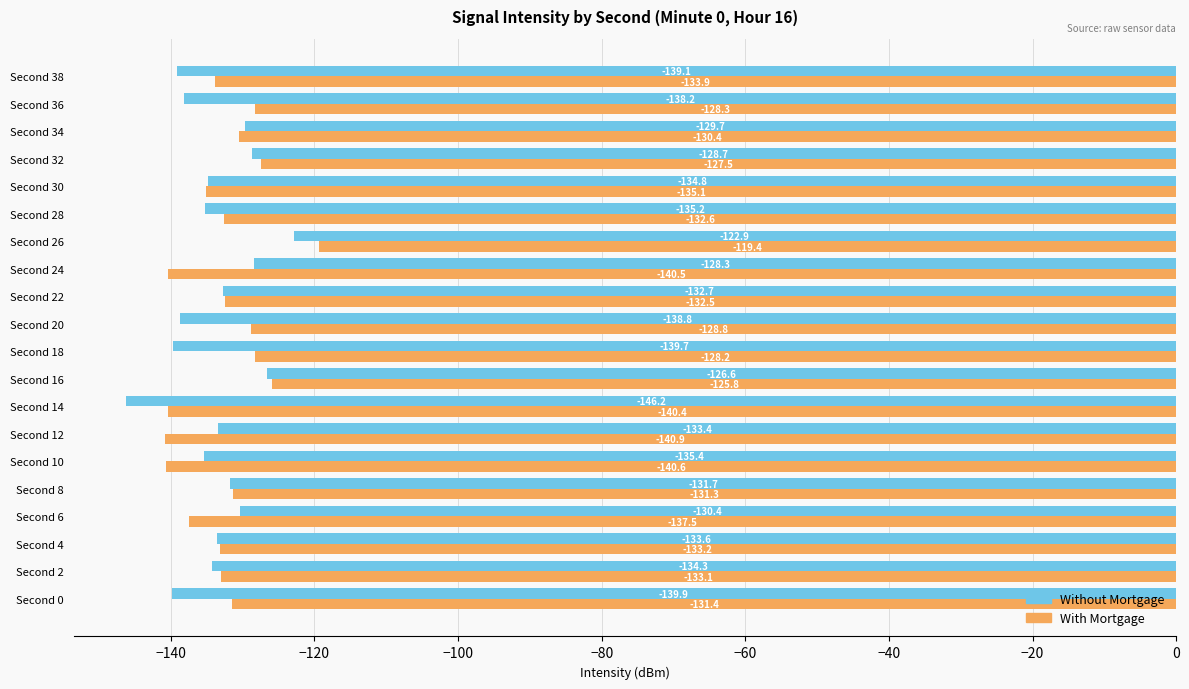

What is the difference between the highest and lowest values at Second 4?

0.4